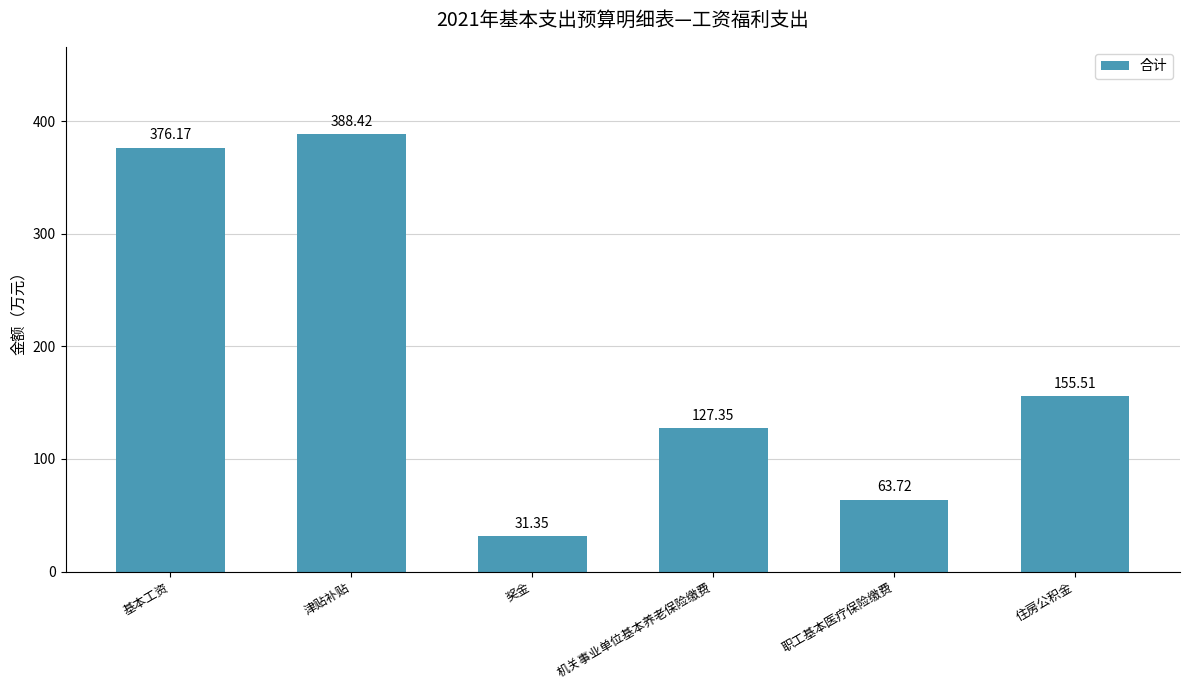

What is the difference between the maximum and minimum values?

357.1